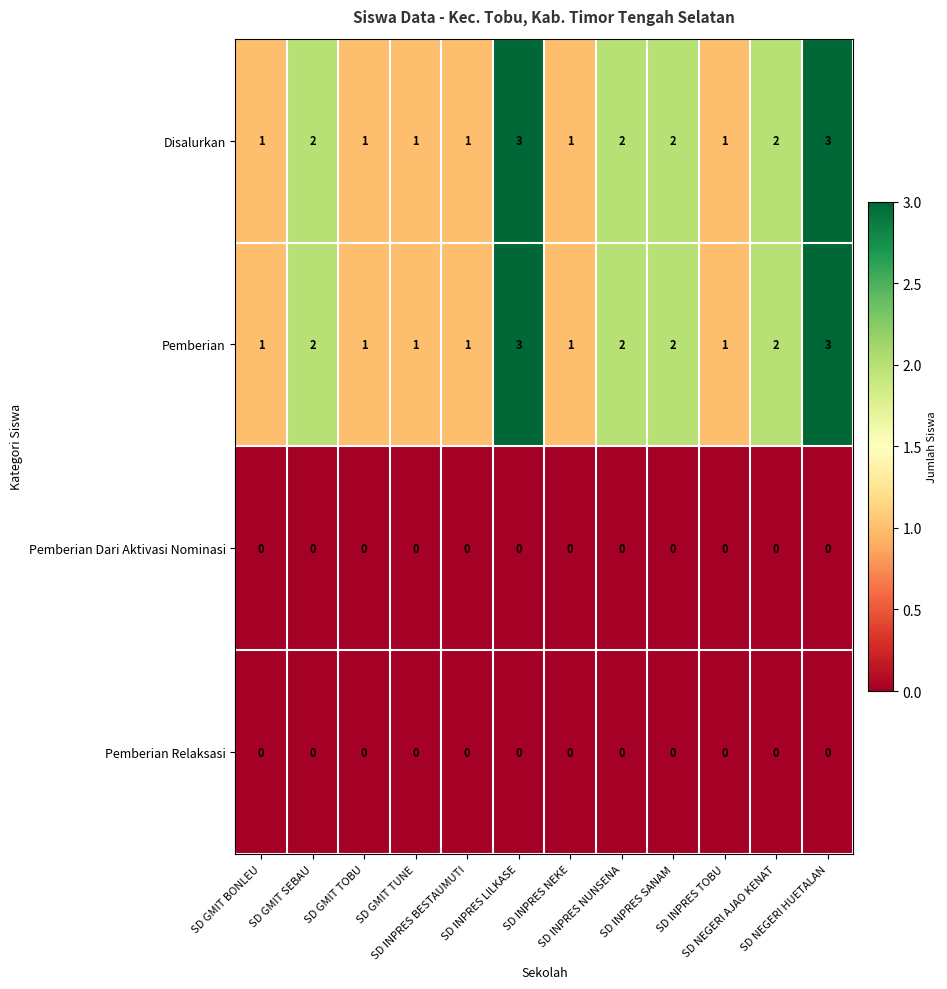

What is the sum of all Disalurkan values?

20